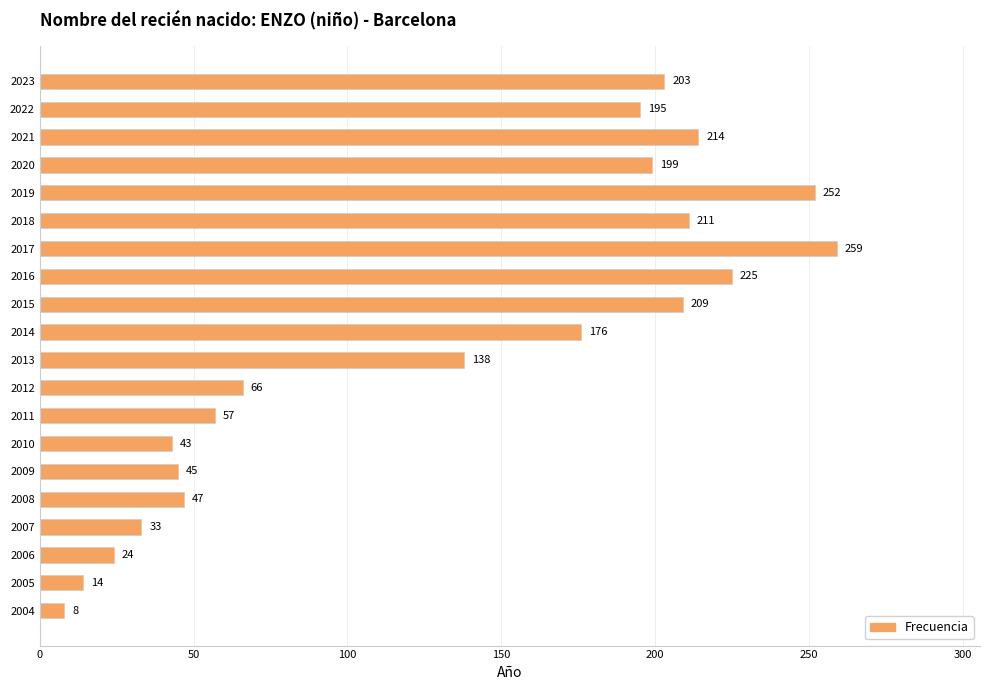

Is it true that the value at 2013 is 40?

False